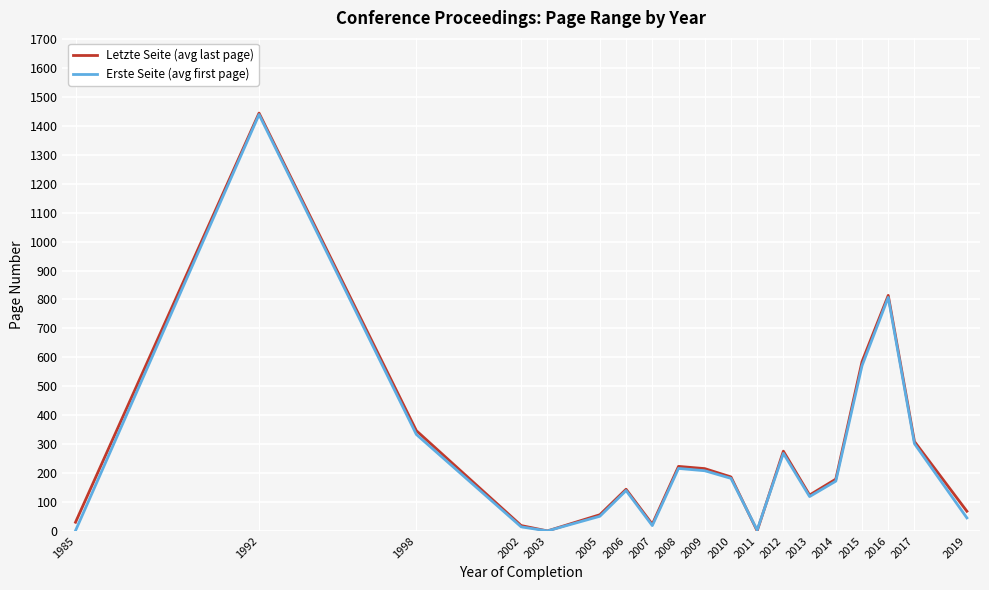

At which category does Letzte Seite (avg last page) reach its first local valley?

2003